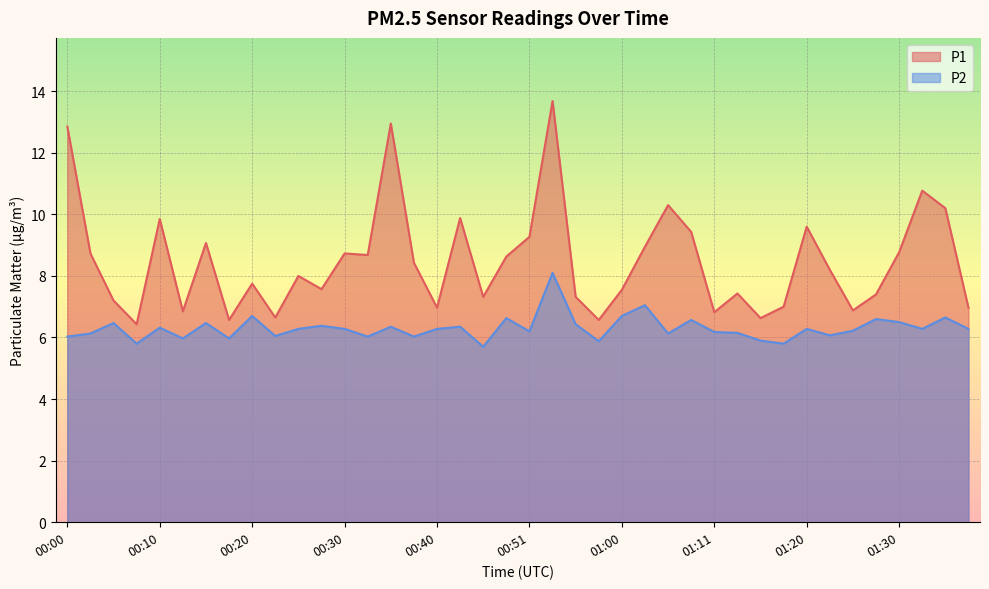

Reading left to right, extract all data points from this chart.

P1: 12.8	8.7	7.2	6.4	9.8	6.8	9.1	6.6	7.8	6.7	8.0	7.6	8.7	8.7	12.9	8.4	7.0	9.9	7.3	8.6	9.3	13.7	7.3	6.6	7.5	8.9	10.3	9.4	6.8	7.4	6.6	7.0	9.6	8.2	6.9	7.4	8.8	10.8	10.2	7.0
P2: 6.0	6.1	6.5	5.8	6.3	6.0	6.5	6.0	6.7	6.0	6.3	6.4	6.3	6.0	6.3	6.0	6.3	6.3	5.7	6.6	6.2	8.1	6.4	5.9	6.7	7.0	6.1	6.6	6.2	6.2	5.9	5.8	6.3	6.1	6.2	6.6	6.5	6.3	6.7	6.3